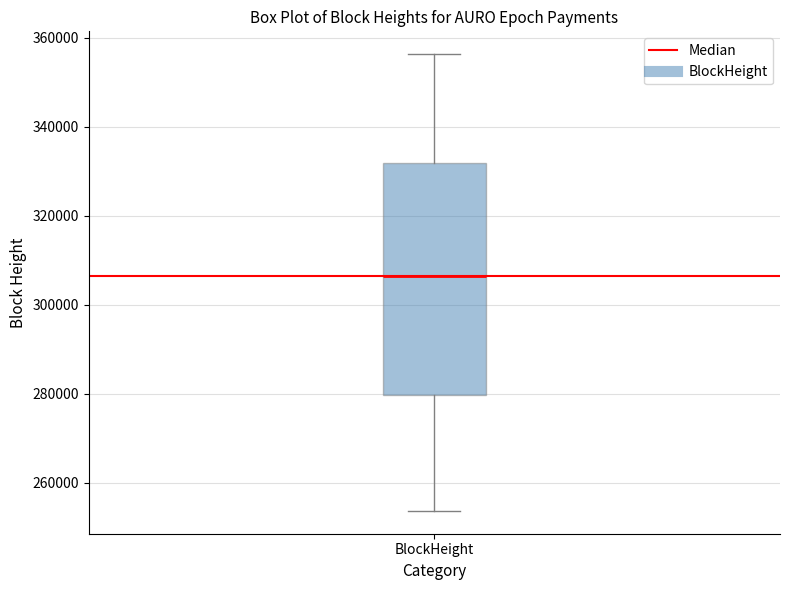

Read this box plot against the y-axis: the position of the median line, the range covered by the box, and the ends of both whiskers. The values are not printed on the chart, so give them approximately, as read against the axis.

median 306000, box 280000 to 332000, whiskers 254000 to 356000